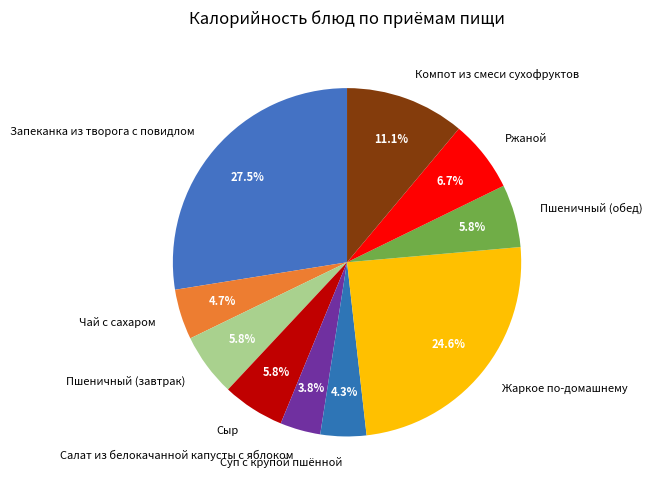

Does any single category account for the majority?

No